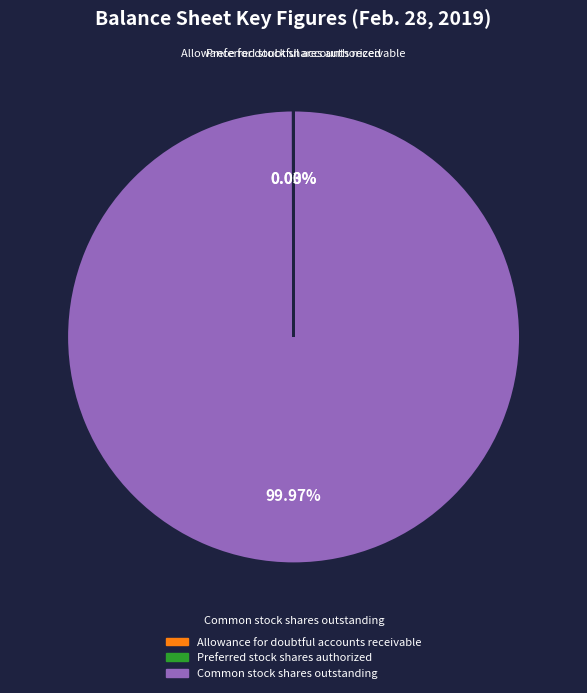

True or false: Common stock shares outstanding accounts for 100% of the total.

True